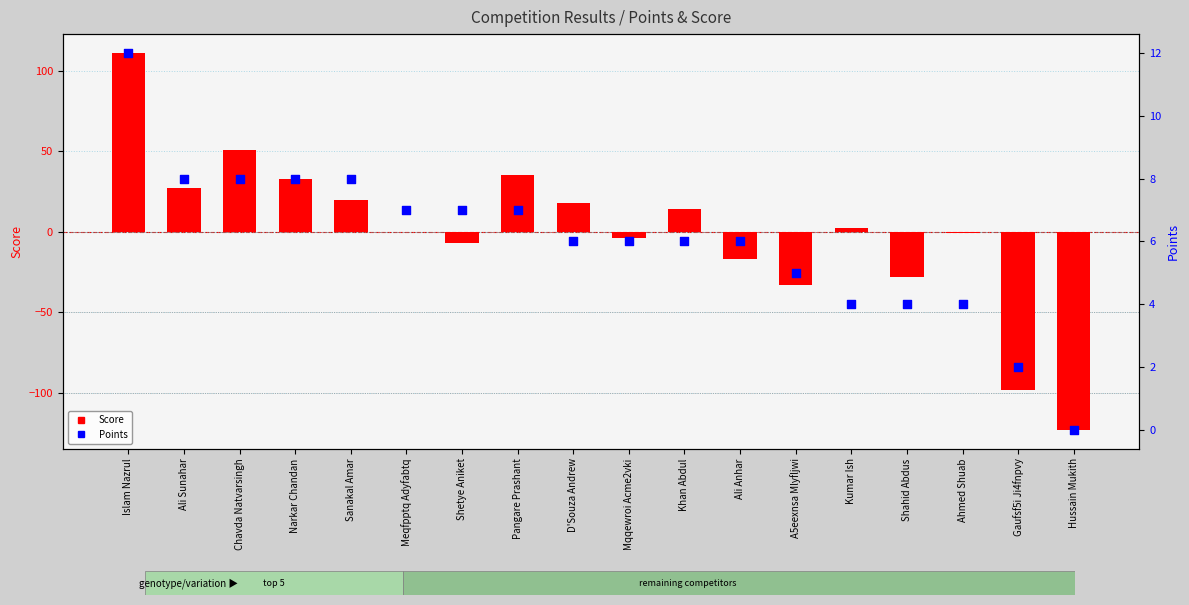

Which series has the widest spread of Y values?

Score